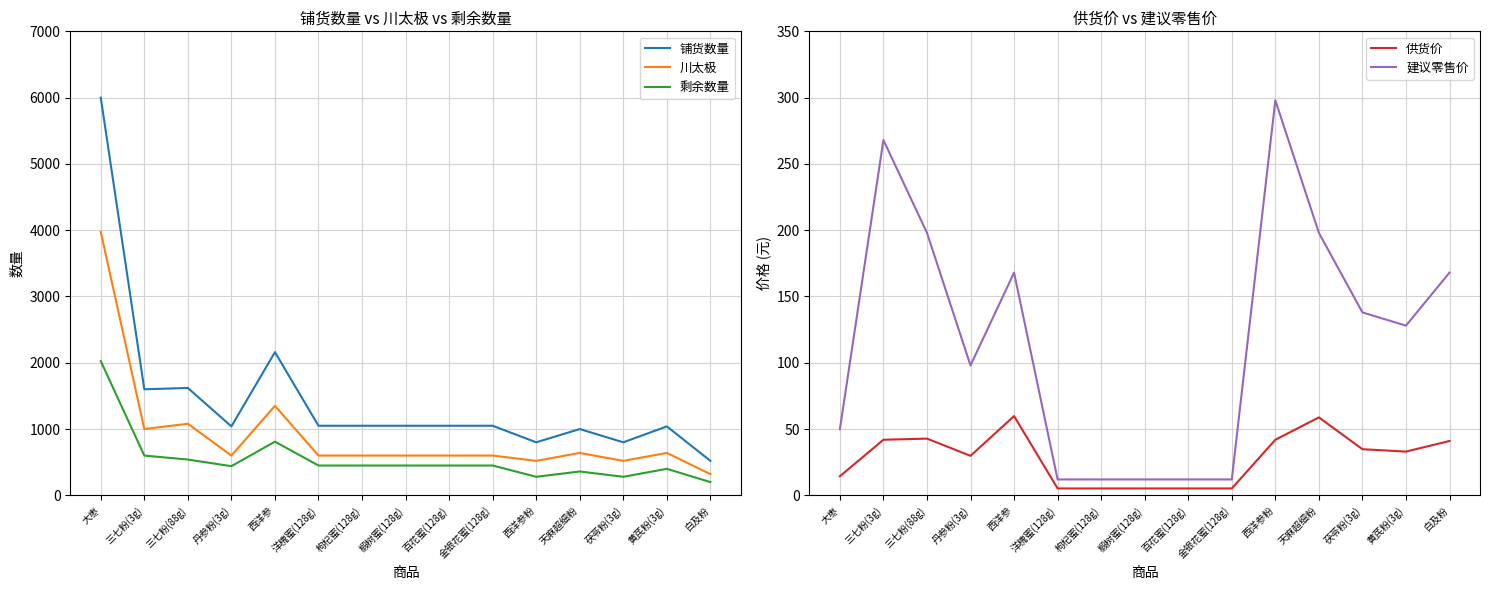

What is the approximate value of 剩余数量 at 三七粉(88g)?

540